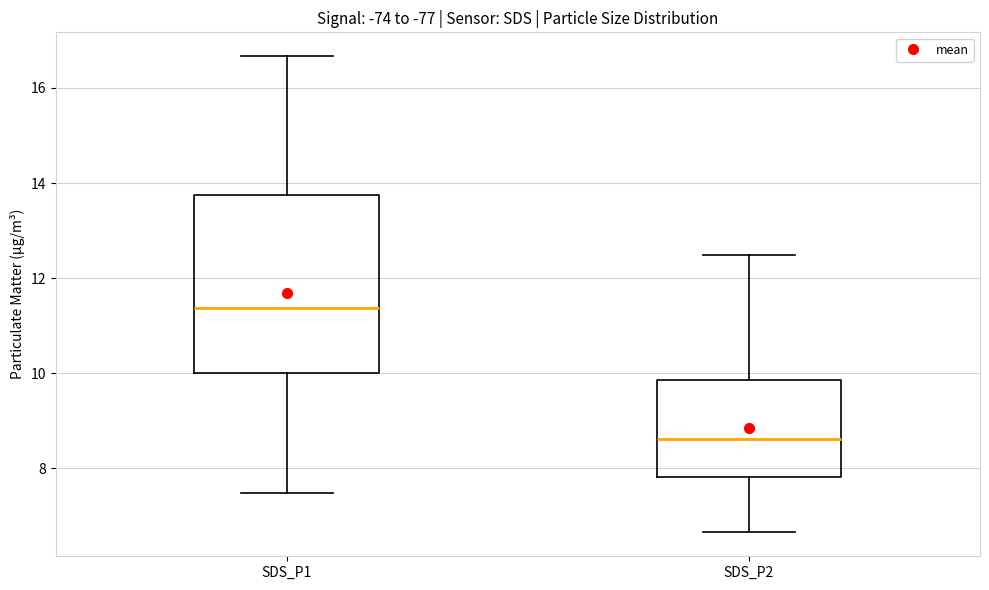

Reading left to right, transcribe this box plot: for each box, give where its median line is, the range the box spans, and where its two whiskers end, as read against the y-axis. The values are not printed on the chart, so give them approximately, as read against the axis.

SDS_P1: median 11.4, box 10.0 to 13.8, whiskers 7.4 to 16.6
SDS_P2: median 8.6, box 7.8 to 9.8, whiskers 6.6 to 12.4